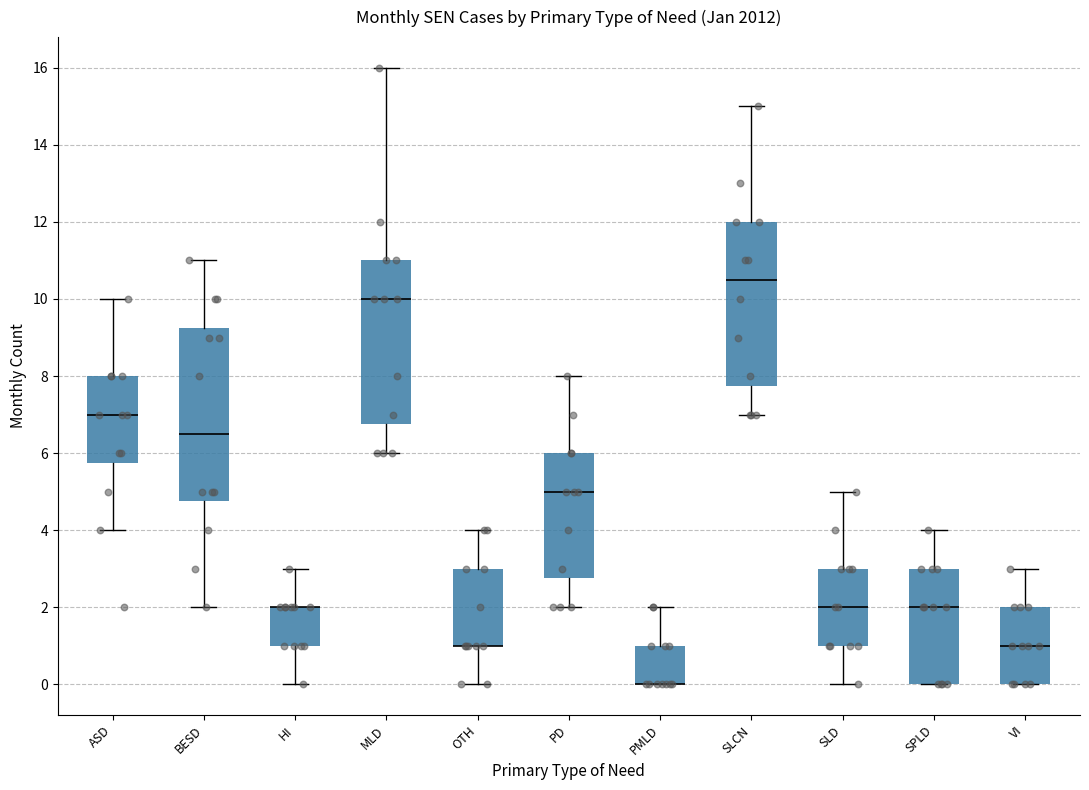

Which box is the tallest, from its lower edge to its upper edge?

BESD